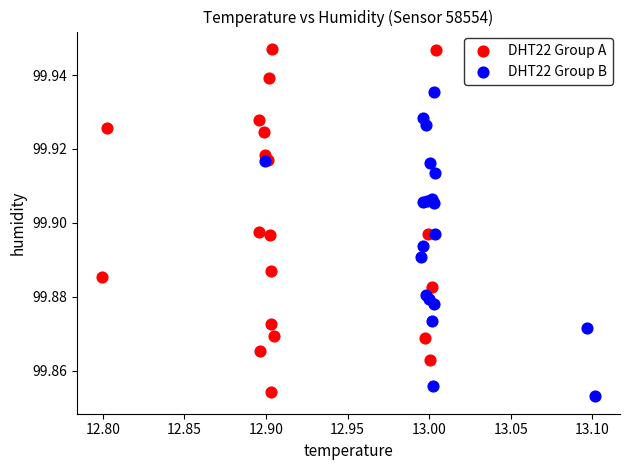

Which series reaches the maximum Y coordinate?

DHT22 Group A